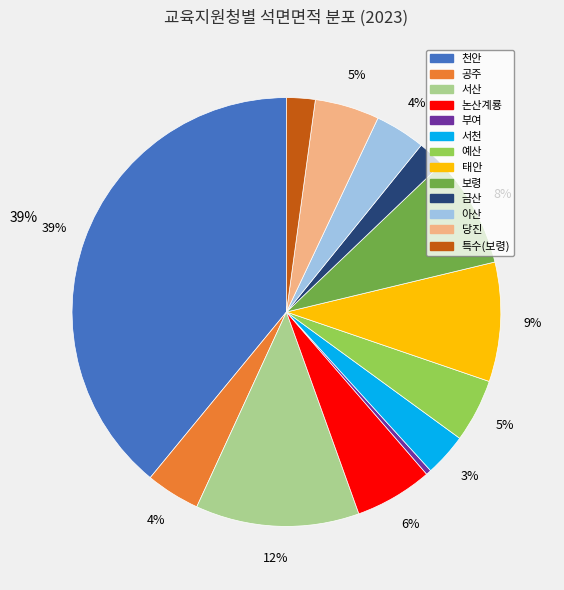

Is there a majority slice in this chart?

No